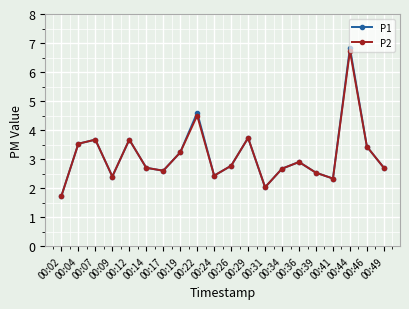

Which series has the widest spread of values?

P1